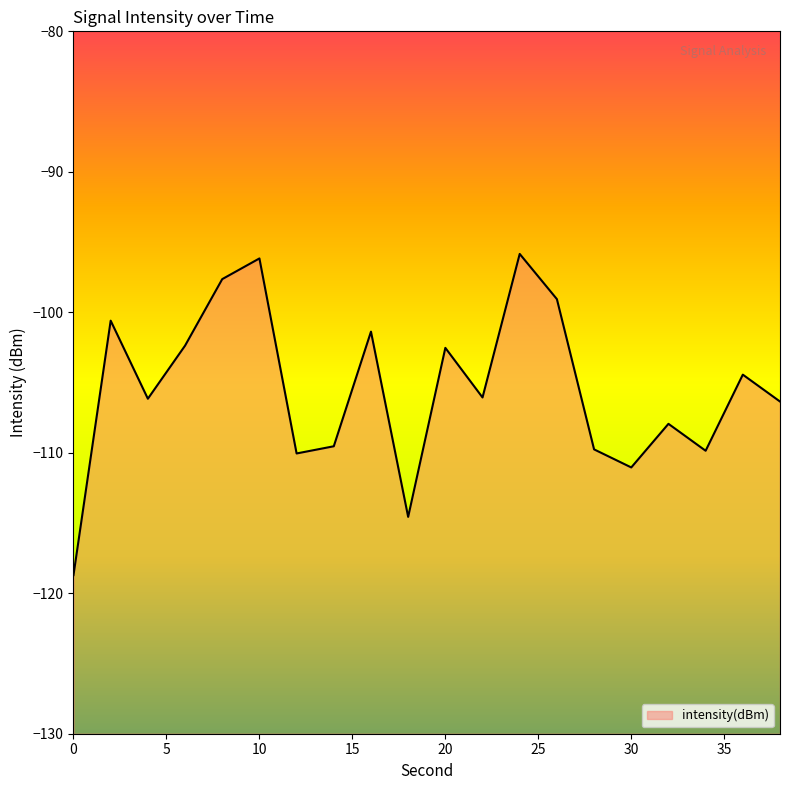

What is the average value?

-105.5